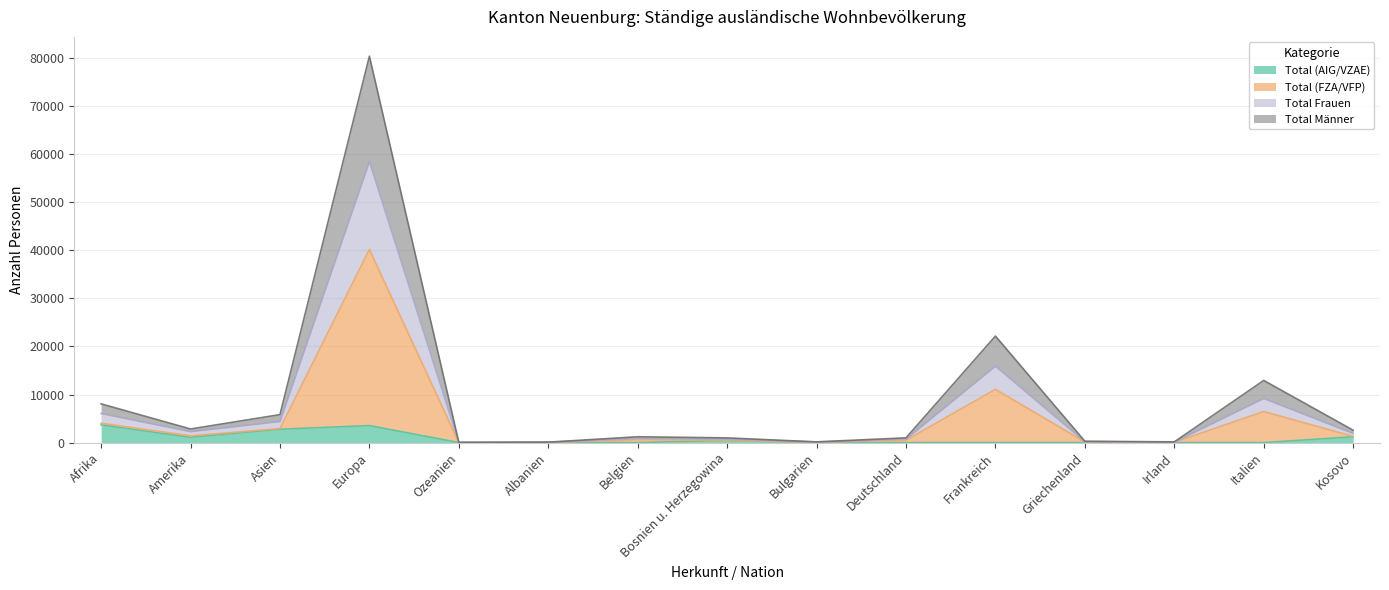

At how many categories does at least one series exceed 23353?

1